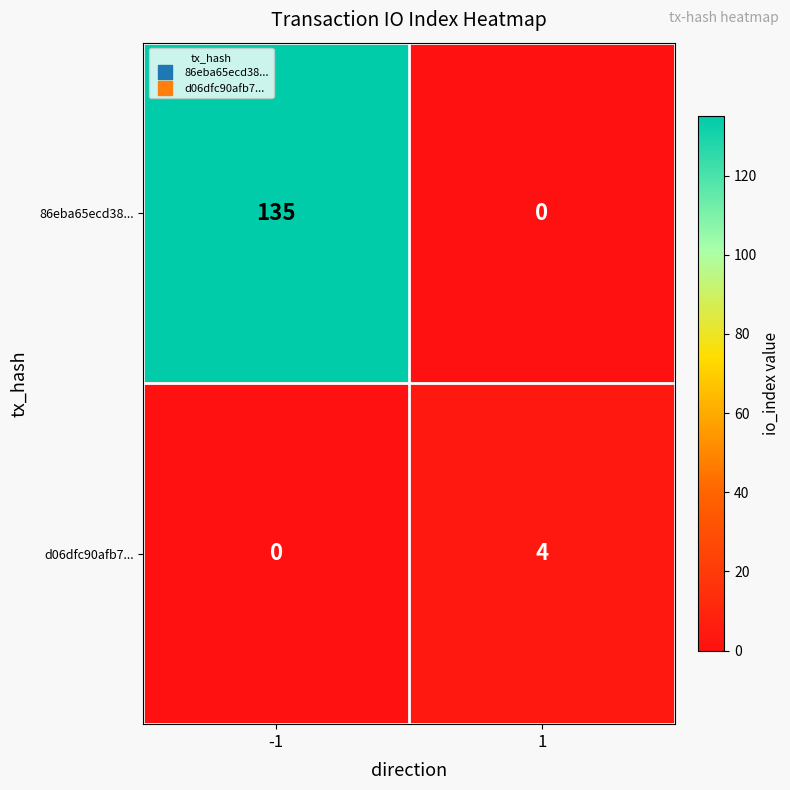

True or false: 86eba65ecd38... has a value of 0 at 1.

True